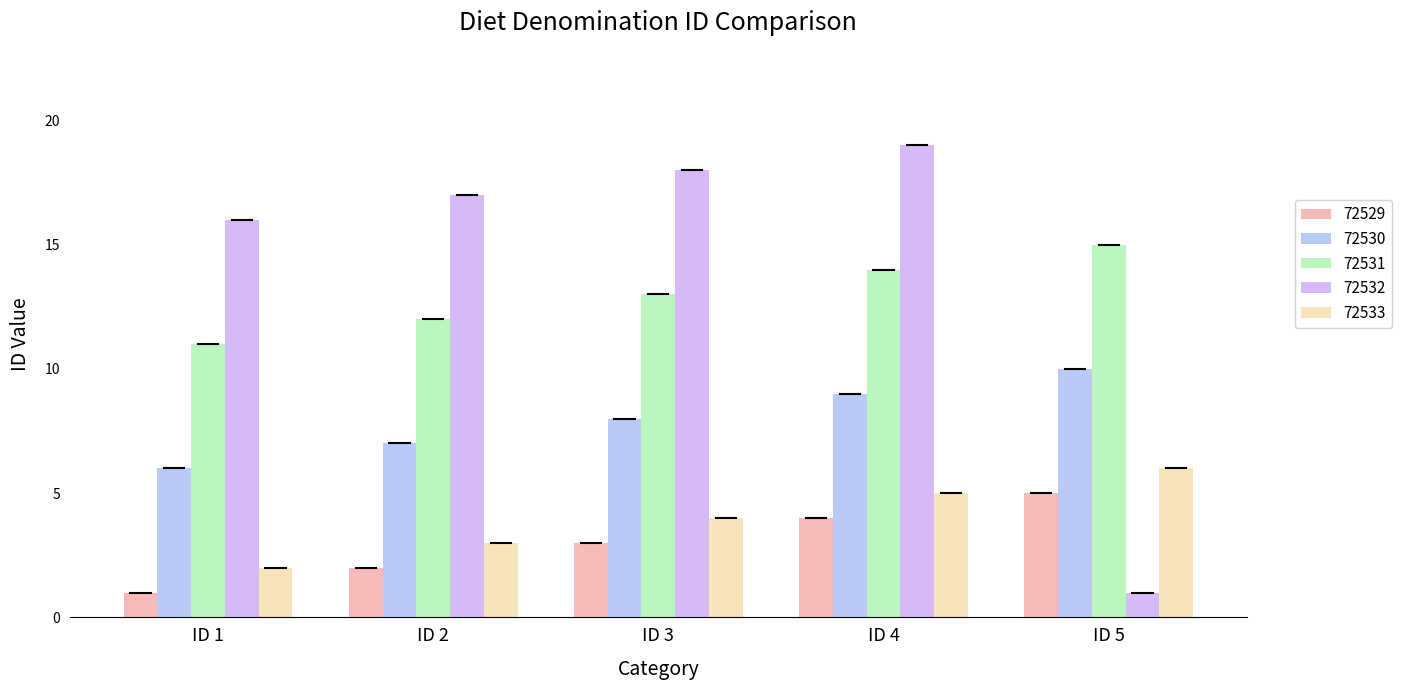

What is the maximum value shown in the chart?

19